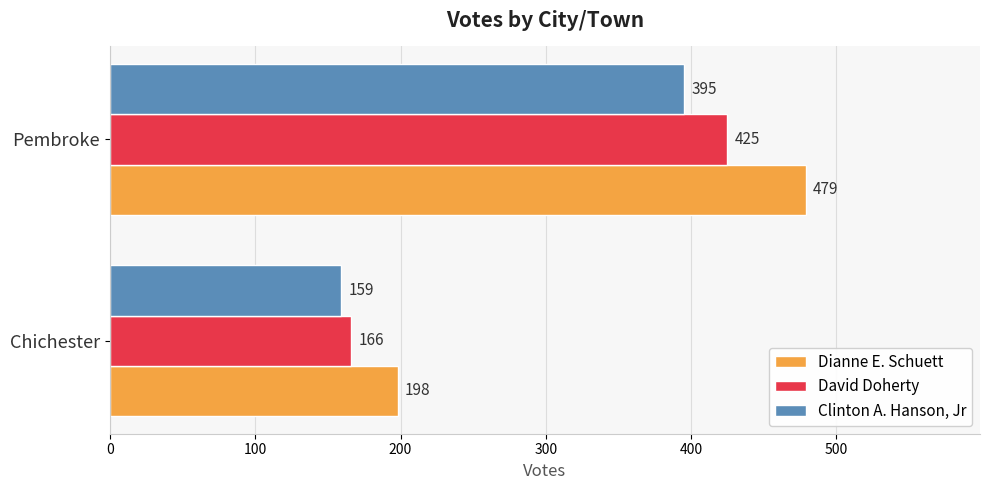

Which series has the largest total across all categories?

Dianne E. Schuett